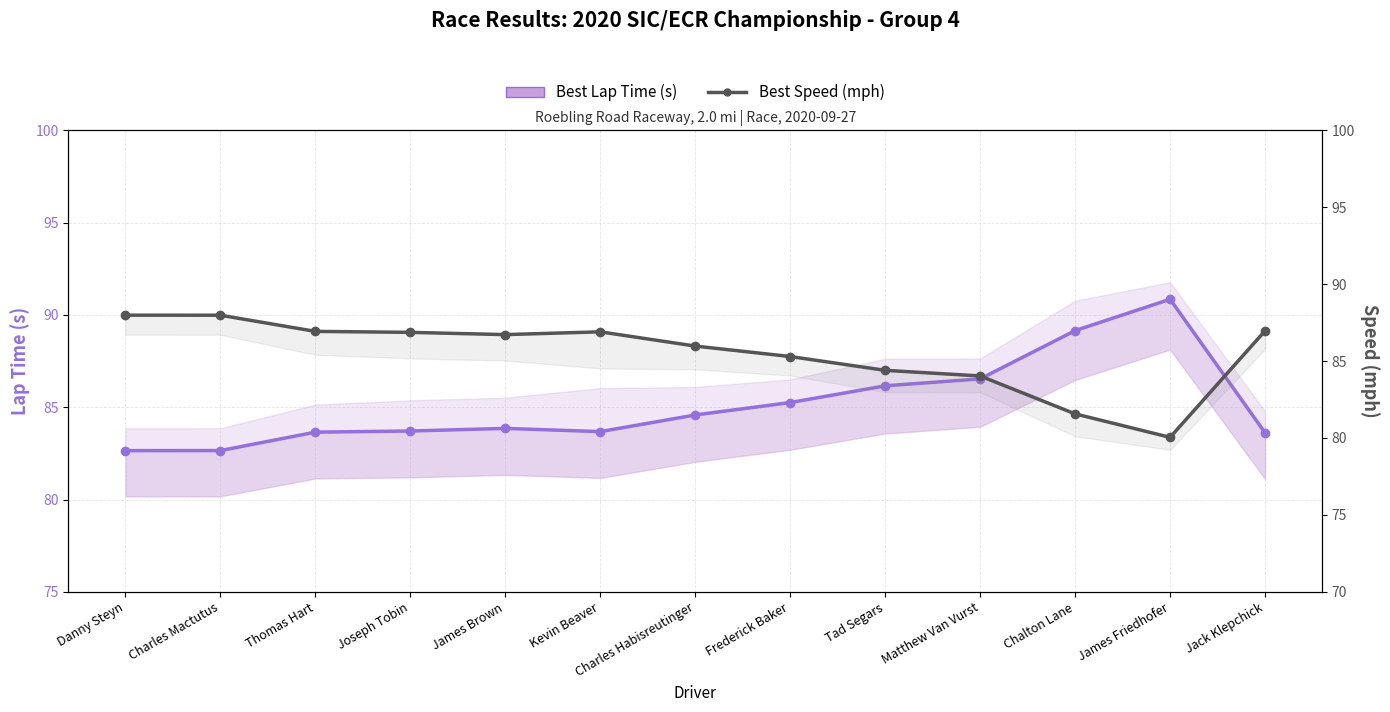

Between Tad Segars and Kevin Beaver, which is larger?

Tad Segars